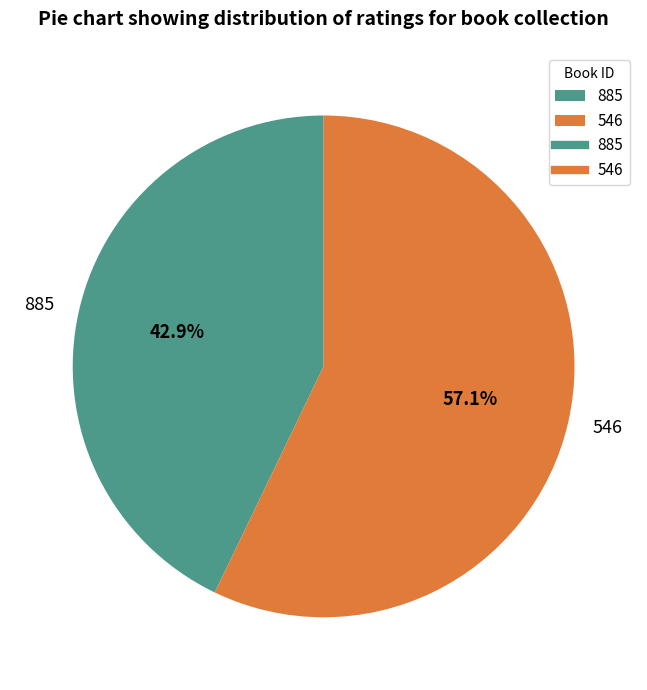

Is it true that 885 is 52% of the pie?

False